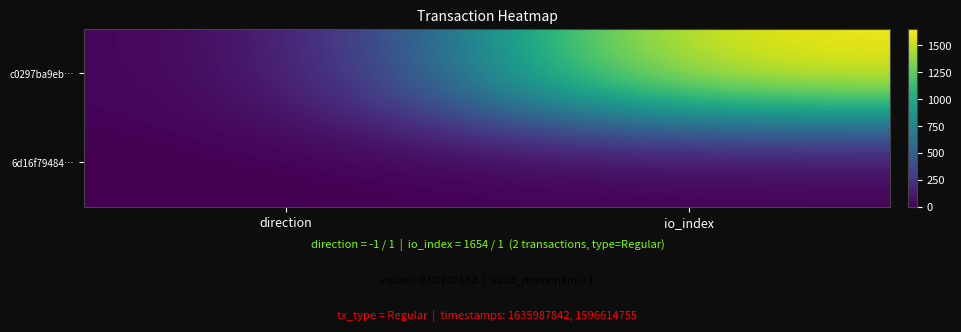

What is the minimum value shown in the chart?

-1